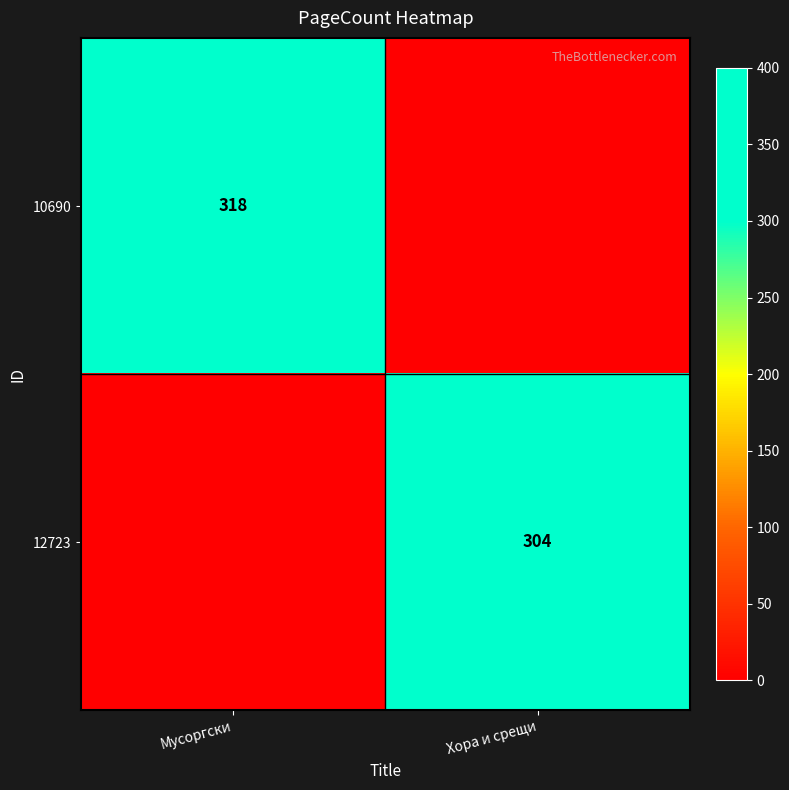

Is it true that 10690 equals 318 at Мусоргски?

True